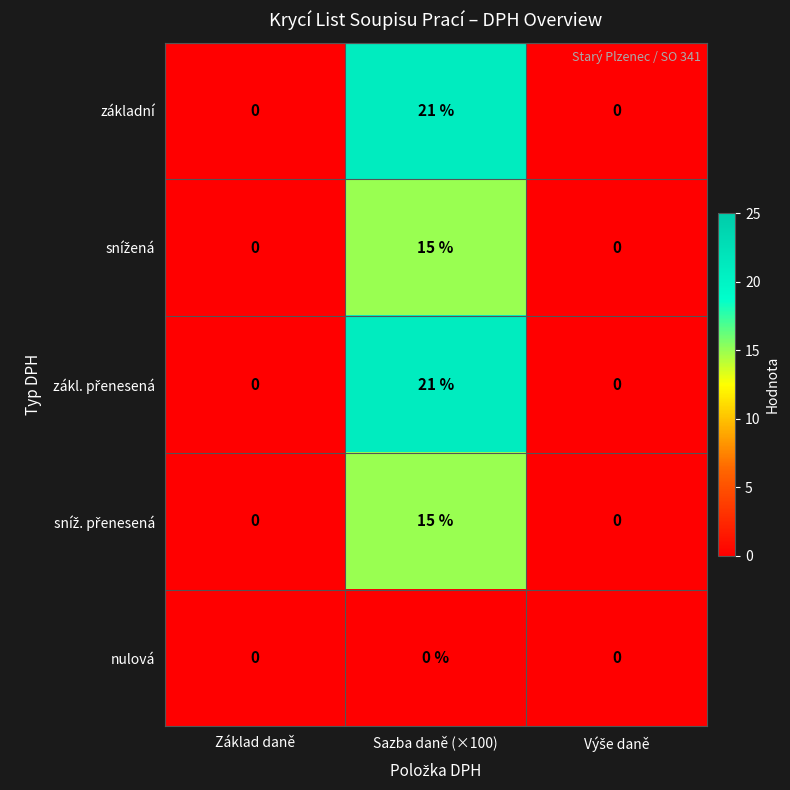

At which category is the sum across all series the highest?

Sazba daně (×100)